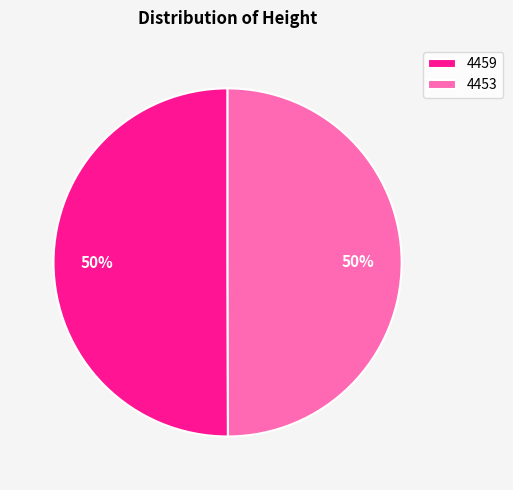

What percentage is the 4453 slice, to the nearest percent?

50%